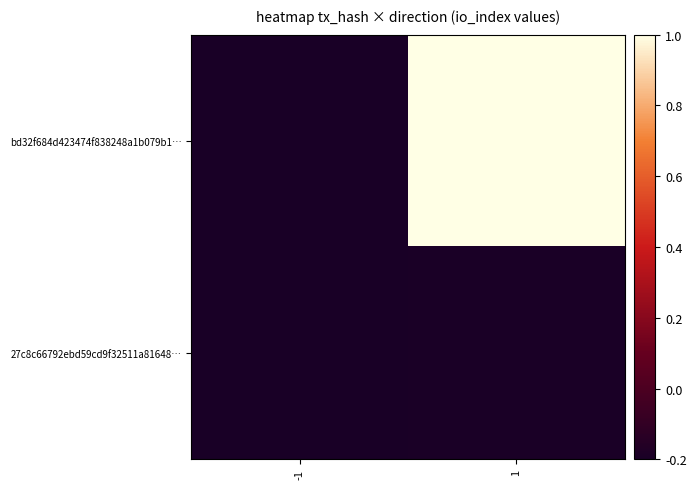

Which series changed the most between -1 and 1?

bd32f684d423474f838248a1b079b1…